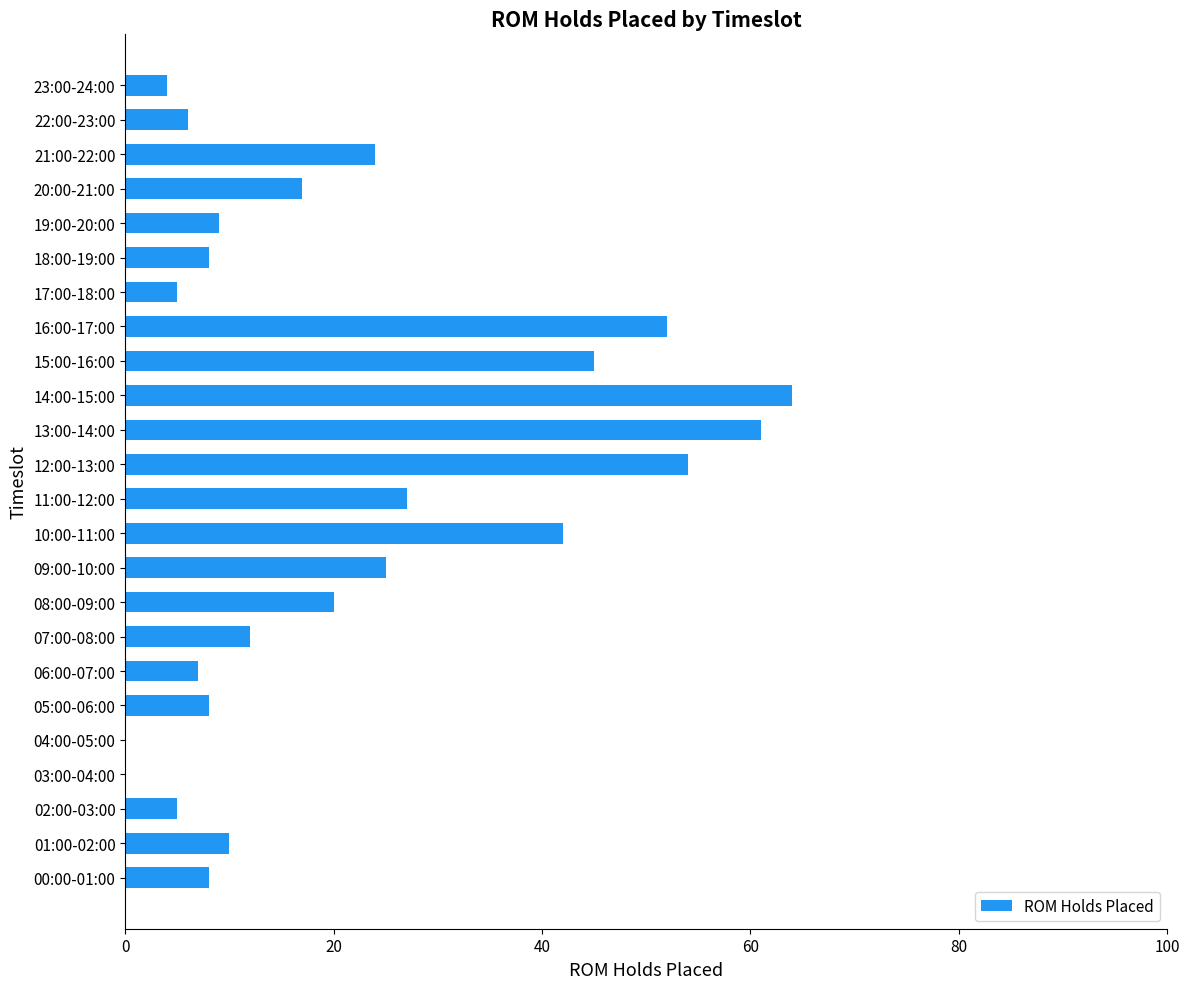

Which has a higher value, 21:00-22:00 or 14:00-15:00?

14:00-15:00